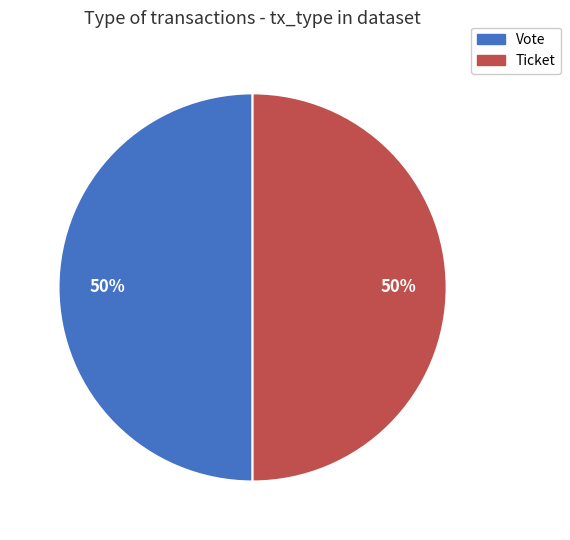

Do Ticket and Vote together represent more than half of the pie?

Yes